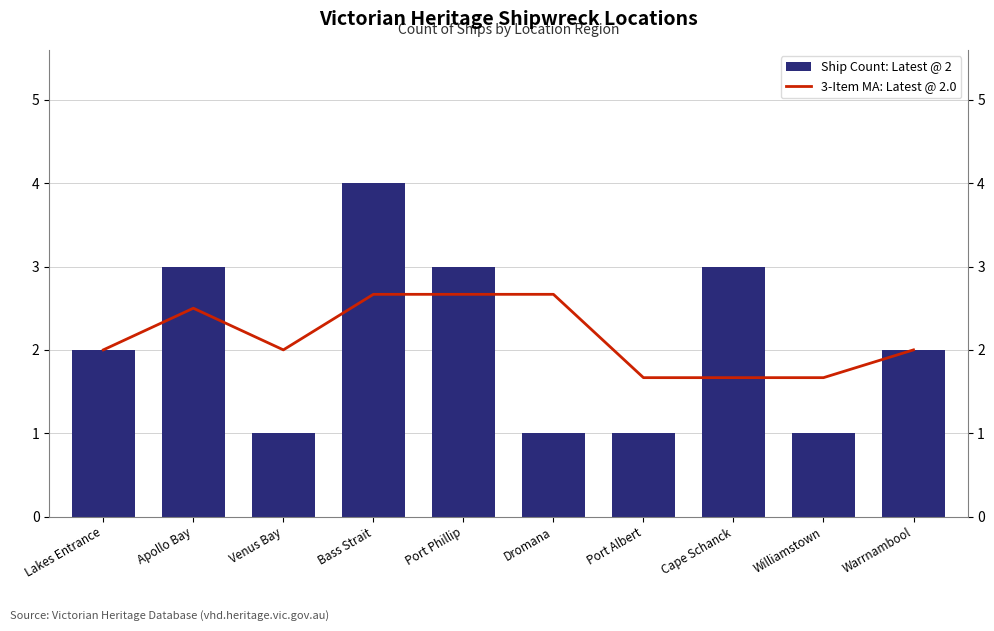

Reading left to right, what are all the values shown in this chart?

Ship Count: Latest @ 2: Lakes Entrance=2.0	Apollo Bay=3.0	Venus Bay=1.0	Bass Strait=4.0	Port Phillip=3.0	Dromana=1.0	Port Albert=1.0	Cape Schanck=3.0	Williamstown=1.0	Warrnambool=2.0
3-Item MA: Latest @ 2.0: Lakes Entrance=2.0	Apollo Bay=2.5	Venus Bay=2.0	Bass Strait=2.7	Port Phillip=2.7	Dromana=2.7	Port Albert=1.7	Cape Schanck=1.7	Williamstown=1.7	Warrnambool=2.0